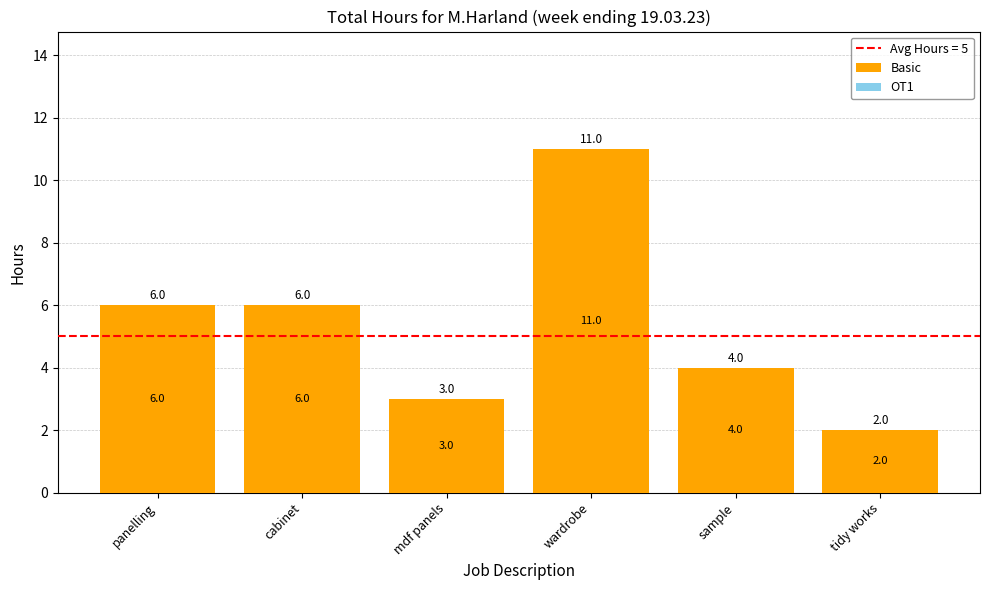

What is the approximate value at mdf panels?

3